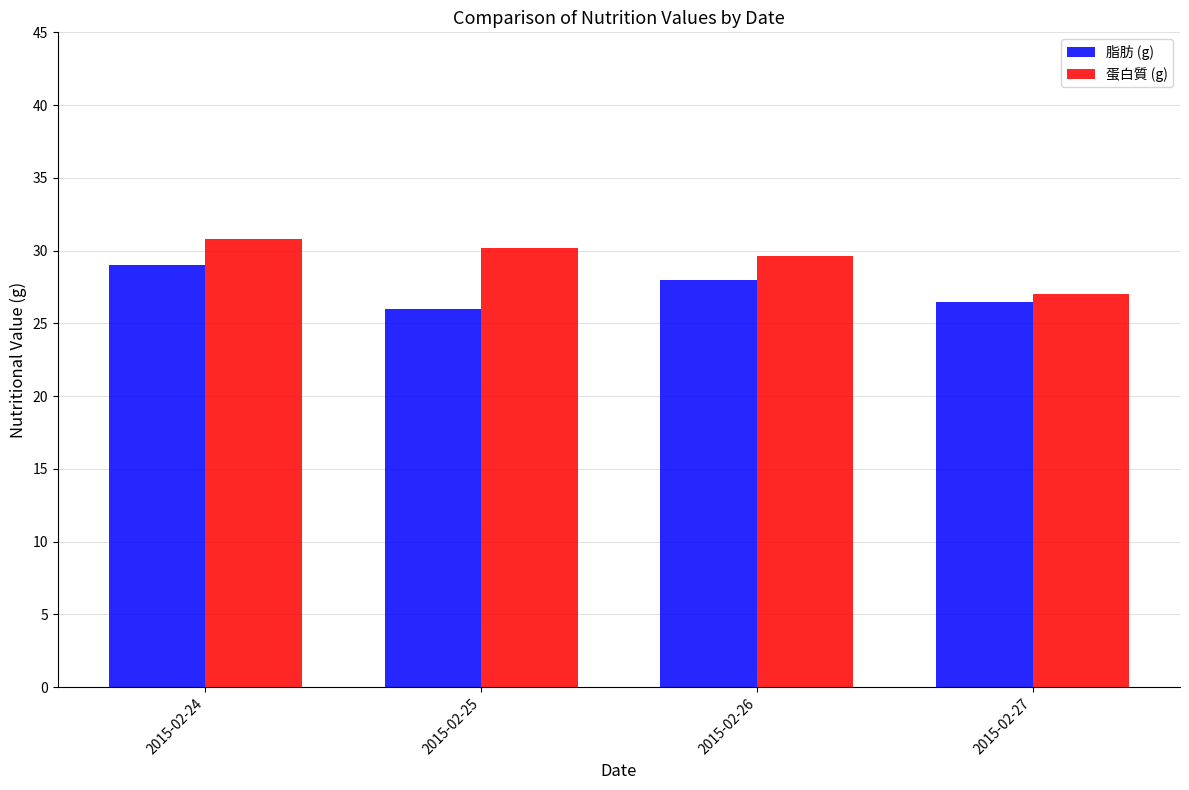

At which label does 蛋白質 (g) reach its minimum?

2015-02-27